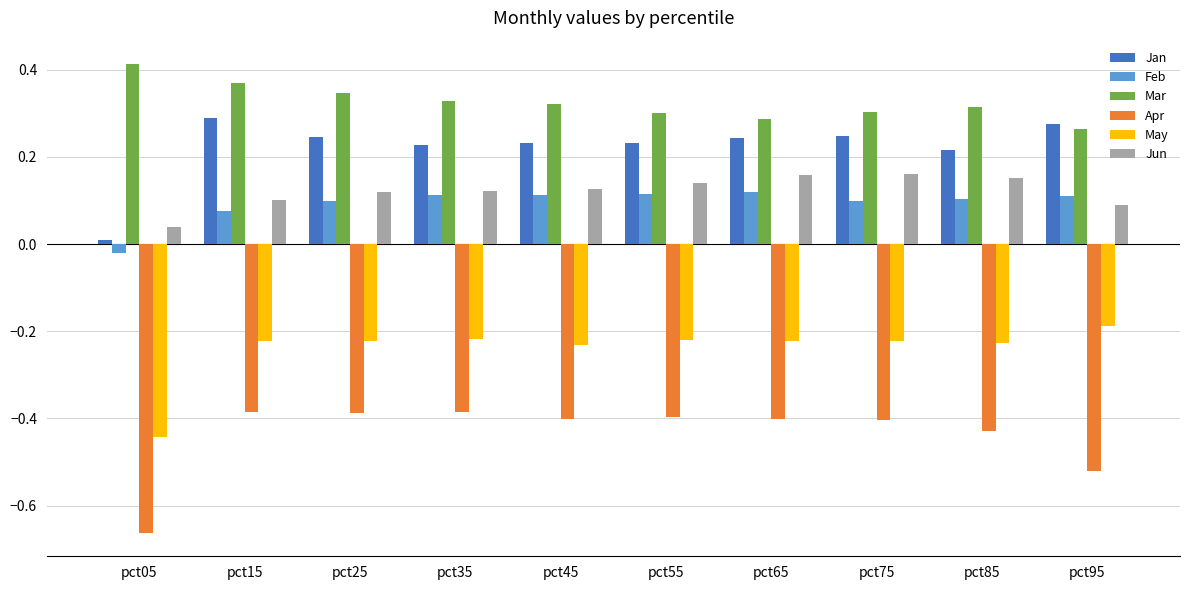

What is the difference between the highest and lowest values at pct15?

0.8